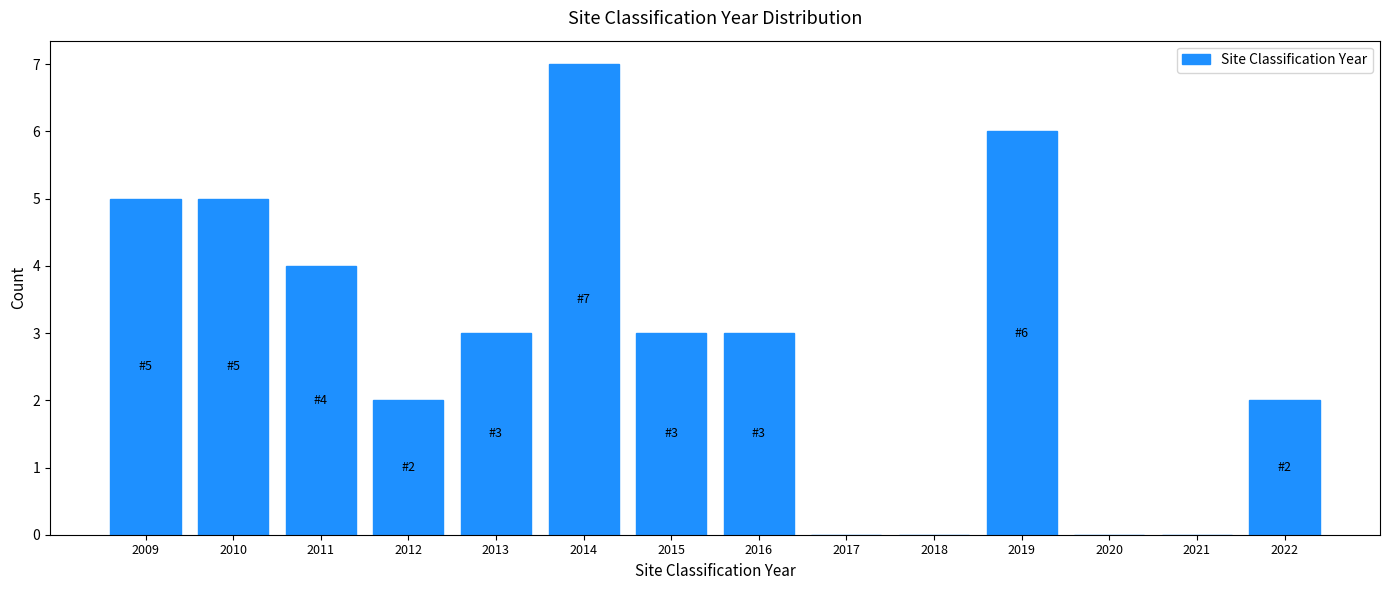

Reading left to right, transcribe all the data shown in this chart.

2009=5	2010=5	2011=4	2012=2	2013=3	2014=7	2015=3	2016=3	2017=0	2018=0	2019=6	2020=0	2021=0	2022=2